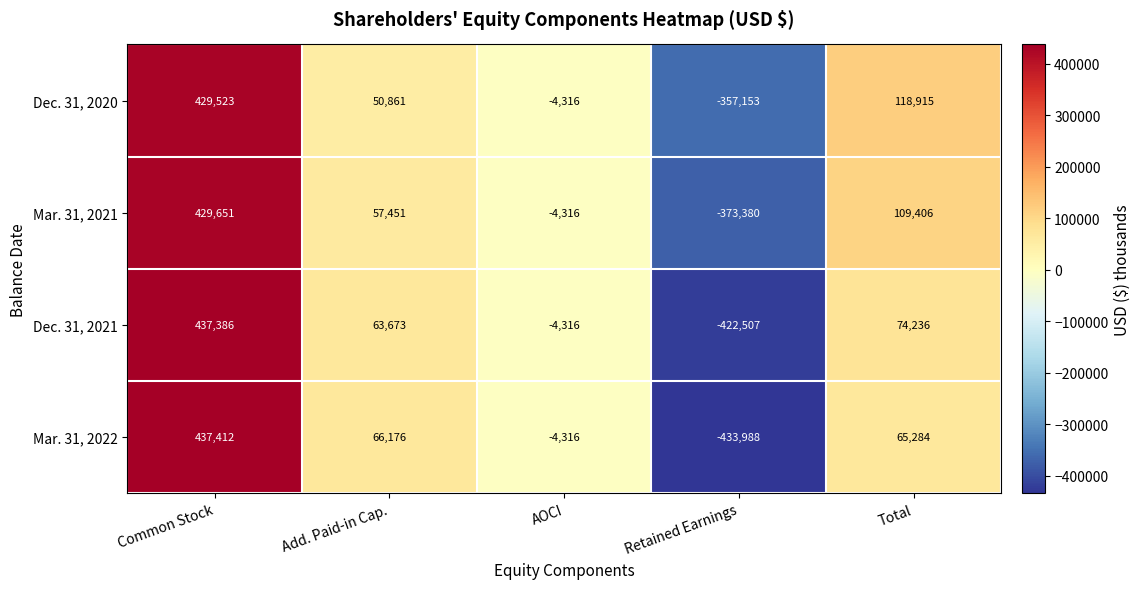

Between Add. Paid-in Cap. and Total, which series saw the biggest shift?

Dec. 31, 2020